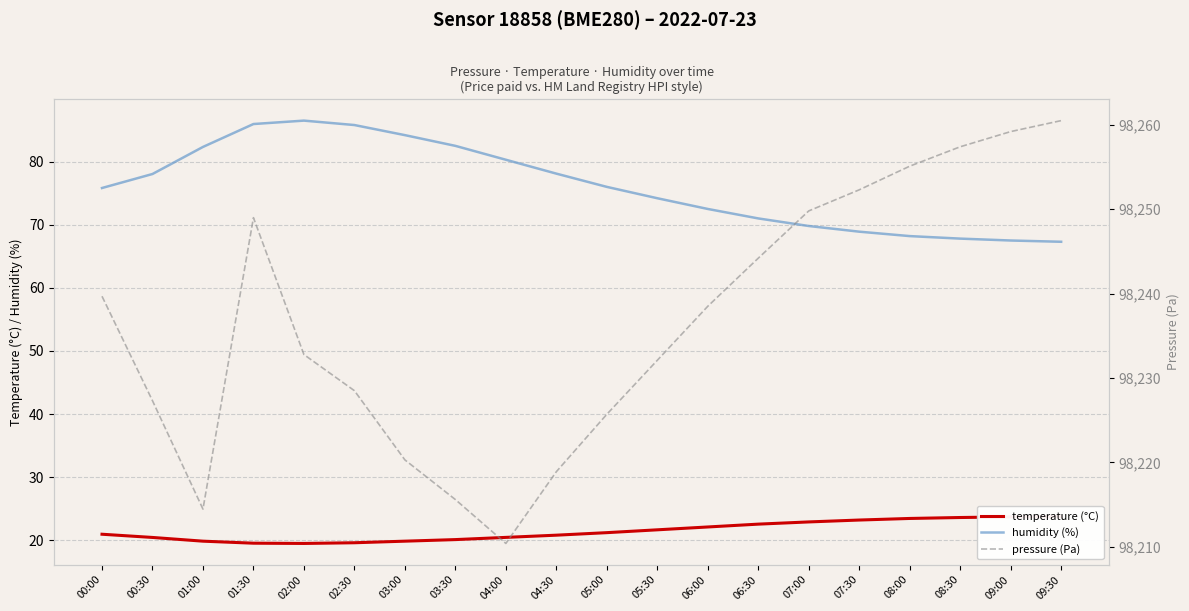

Is the value of temperature (°C) at 03:00 greater than the value of humidity (%) at 03:30?

No